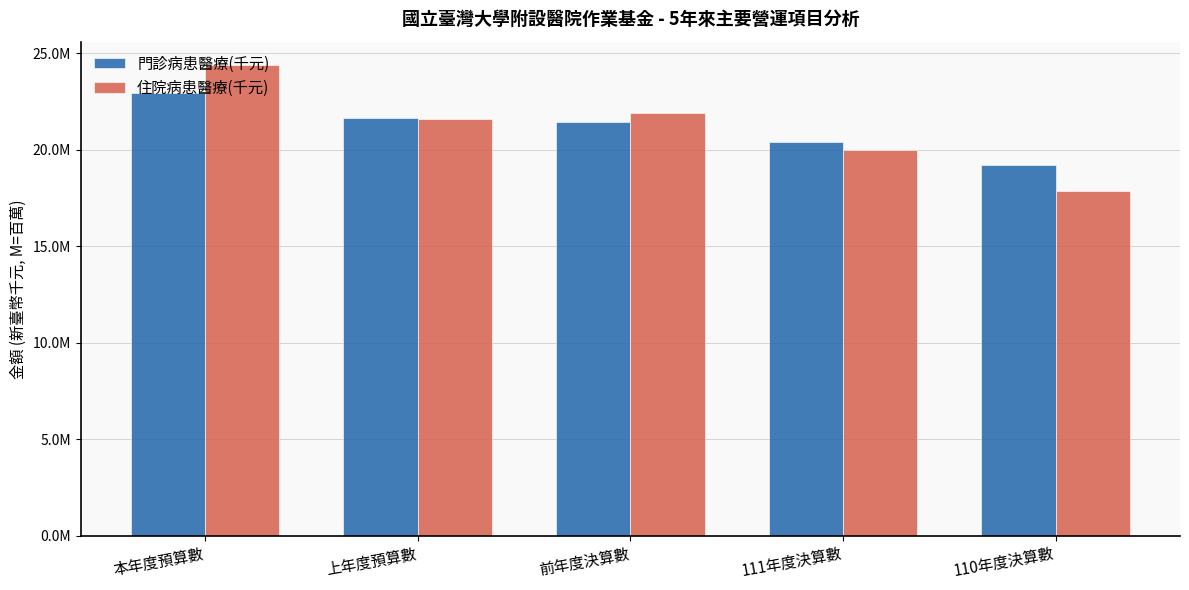

The value of 門診病患醫療(千元) at 110年度決算數 is 19185420. True or false?

True